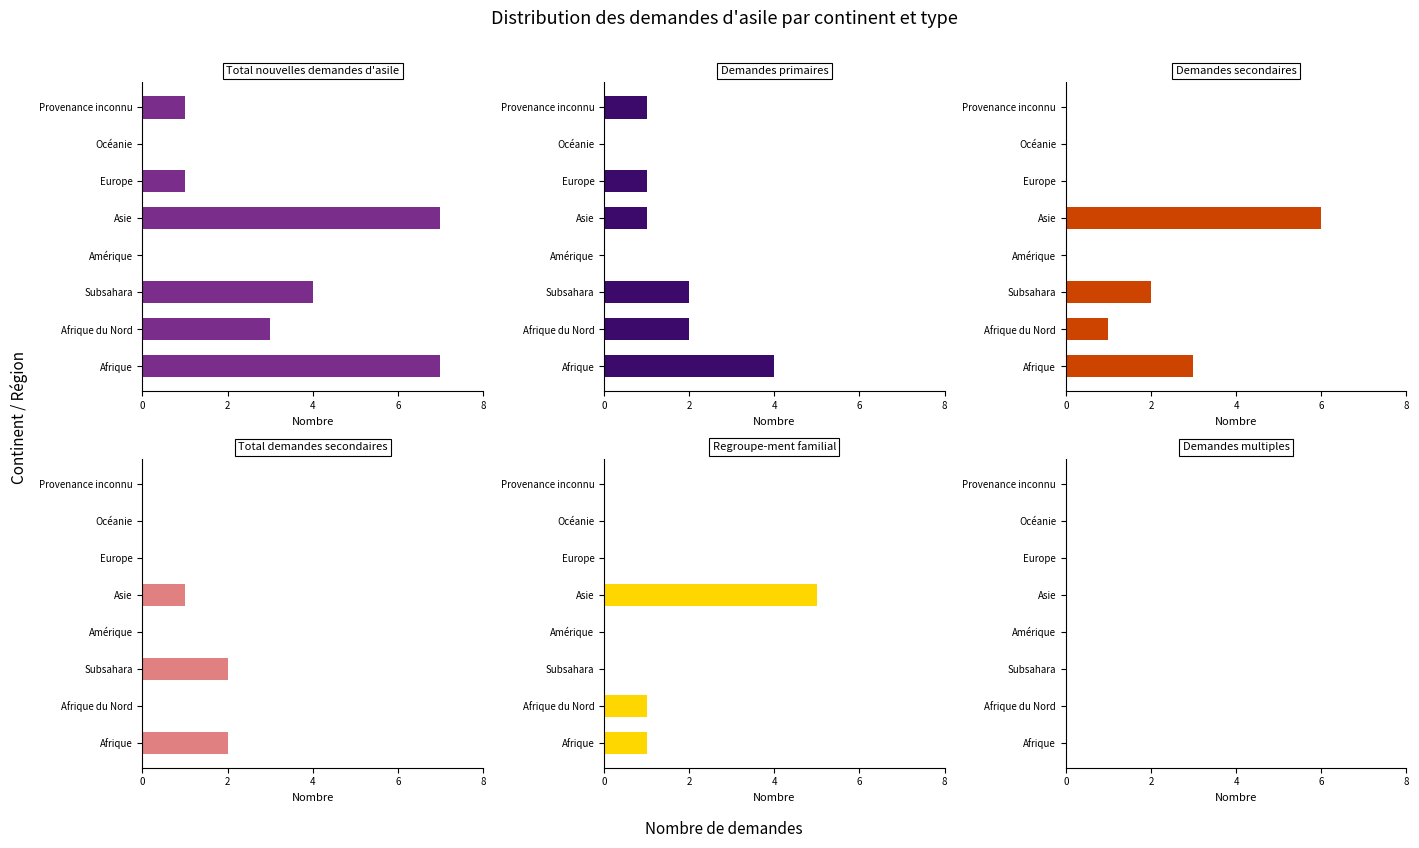

What is the sum of the Total nouvelles demandes d'asile values at Europe and Océanie?

1.0